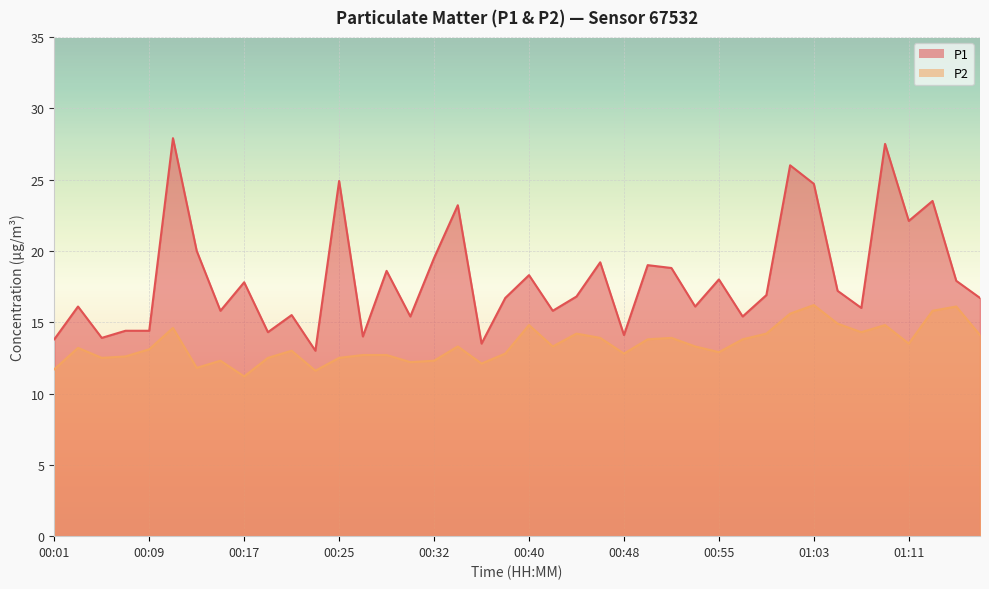

What is the label of the 33rd point from the left?

01:03